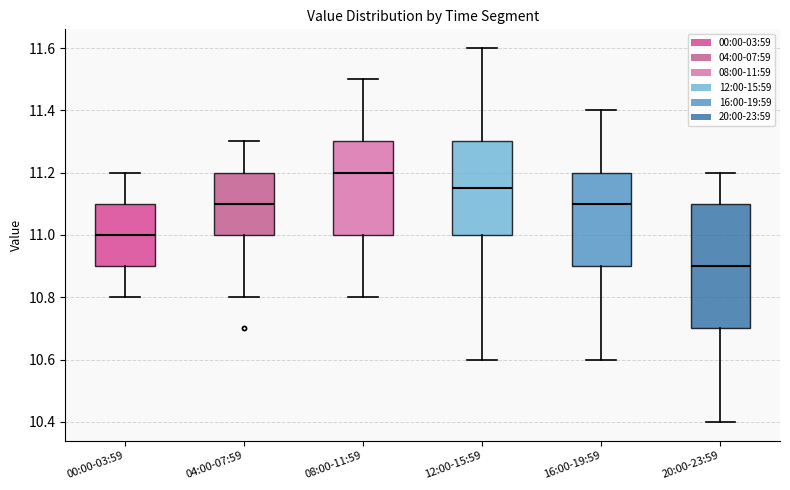

Reading left to right, read every box against the y-axis: the position of its median line, the range the box covers, and the ends of its whiskers. The values are not printed on the chart, so give them approximately, as read against the axis.

00:00-03:59: median 11.00, box 10.90 to 11.10, whiskers 10.80 to 11.20
04:00-07:59: median 11.10, box 11.00 to 11.20, whiskers 10.80 to 11.30
08:00-11:59: median 11.20, box 11.00 to 11.30, whiskers 10.80 to 11.50
12:00-15:59: median 11.16, box 11.00 to 11.30, whiskers 10.60 to 11.60
16:00-19:59: median 11.10, box 10.90 to 11.20, whiskers 10.60 to 11.40
20:00-23:59: median 10.90, box 10.70 to 11.10, whiskers 10.40 to 11.20